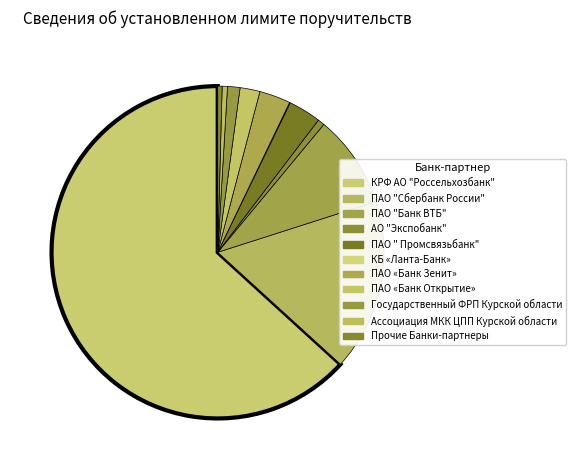

To the nearest percent, what is the difference between the largest and smallest slice percentages?

63%